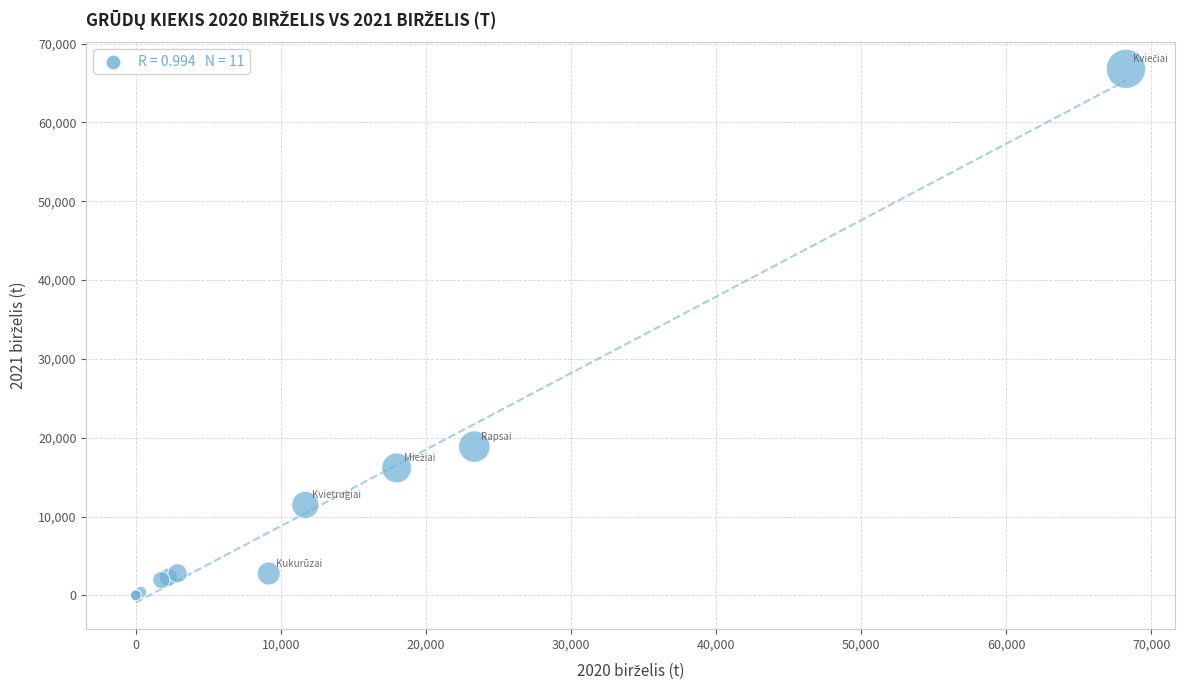

What Y value in the scatter plot is closest to 33403?

18876.9